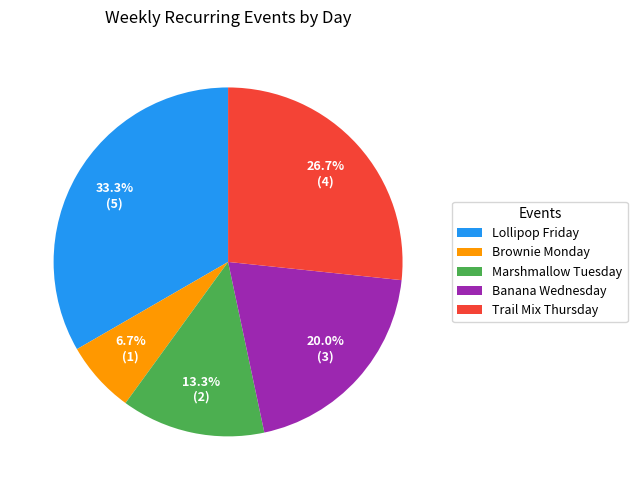

Does any single category account for the majority?

No